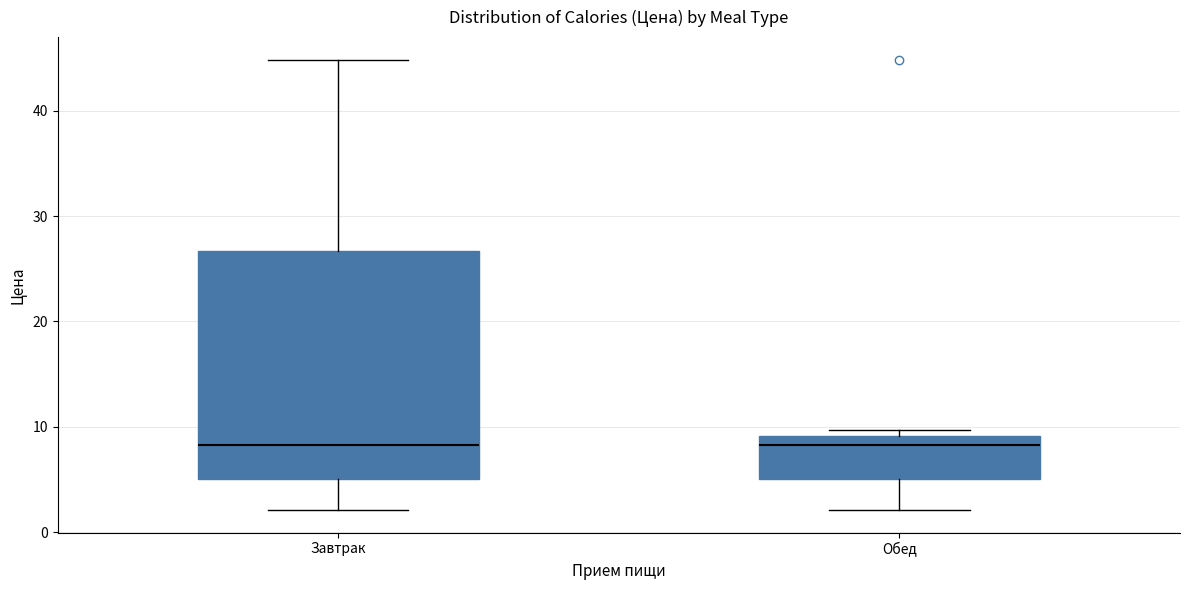

Where is the upper edge of the box for Обед on the y-axis? The values are not printed on the chart, so give them approximately, as read against the axis.

9